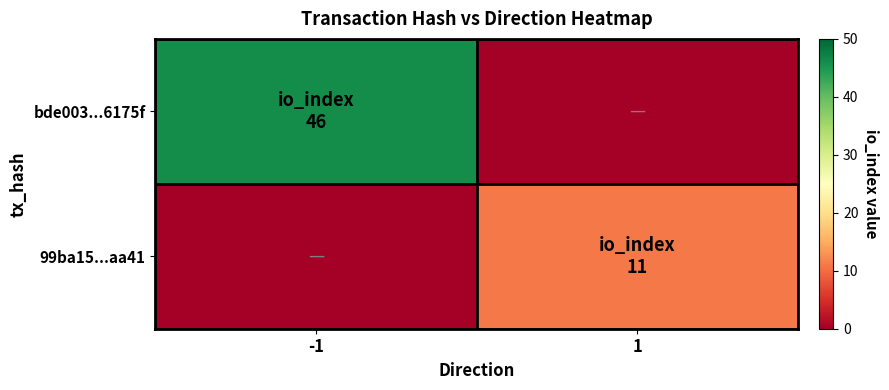

How many series are shown in this chart?

2